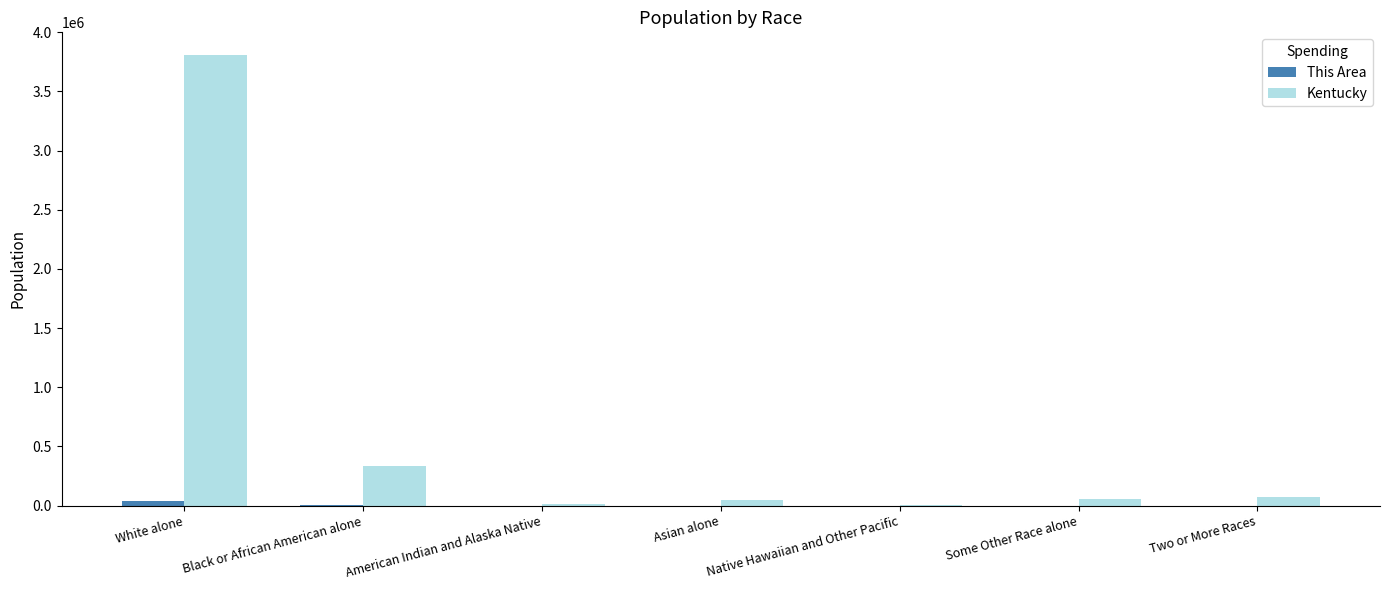

Does the chart contain stacked bars?

No